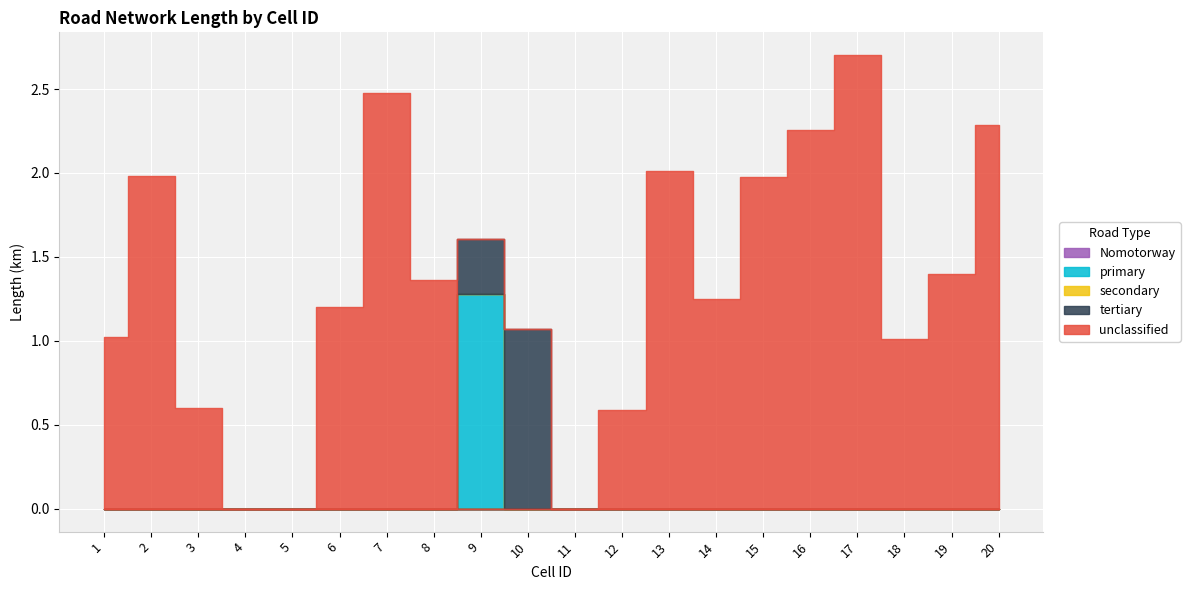

What is the average value of the unclassified series?

1.2